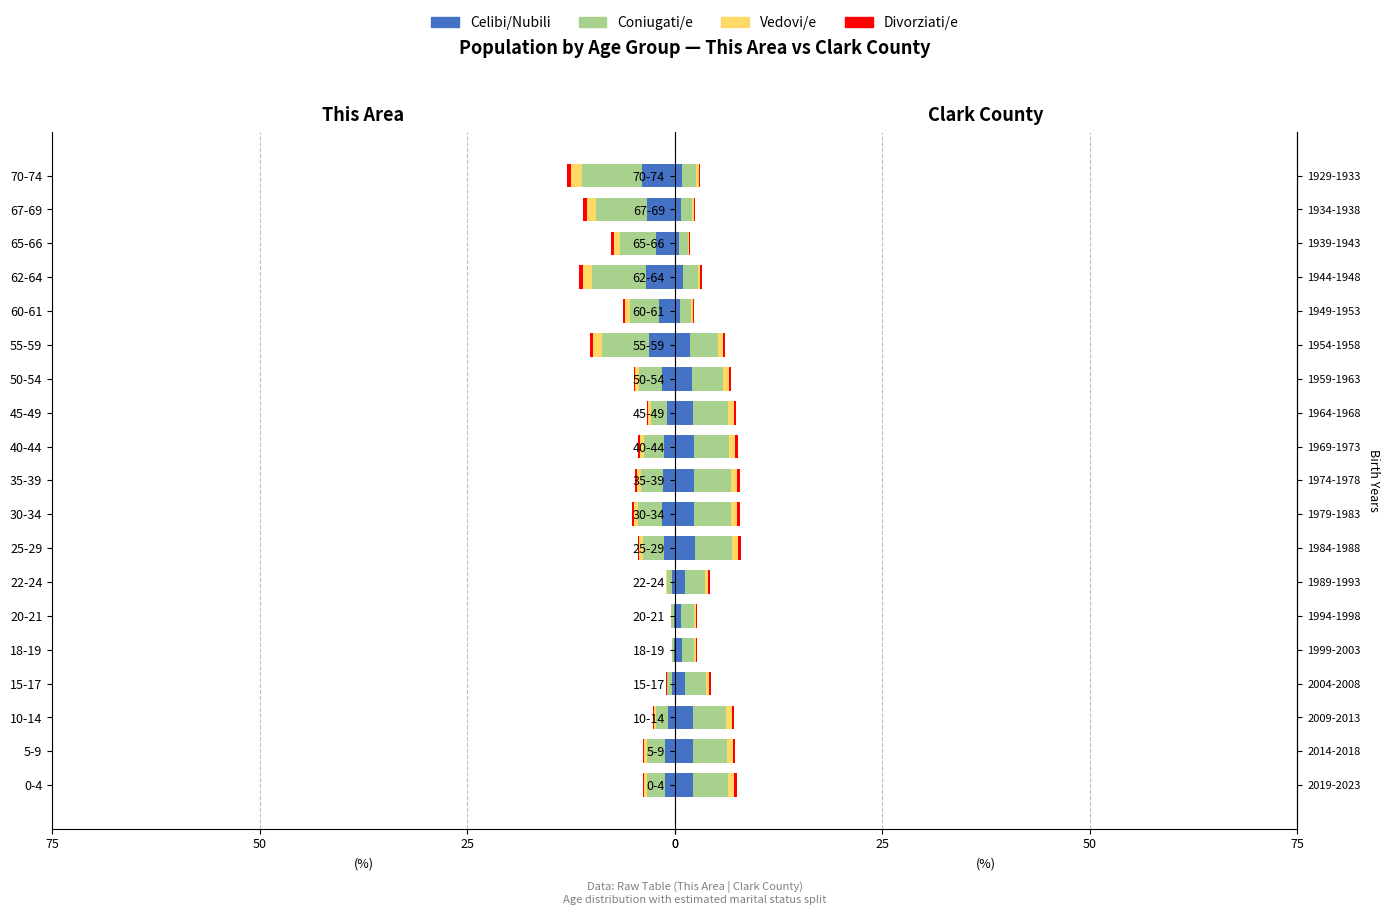

What is the sum of all Divorziati/e values?

4.0